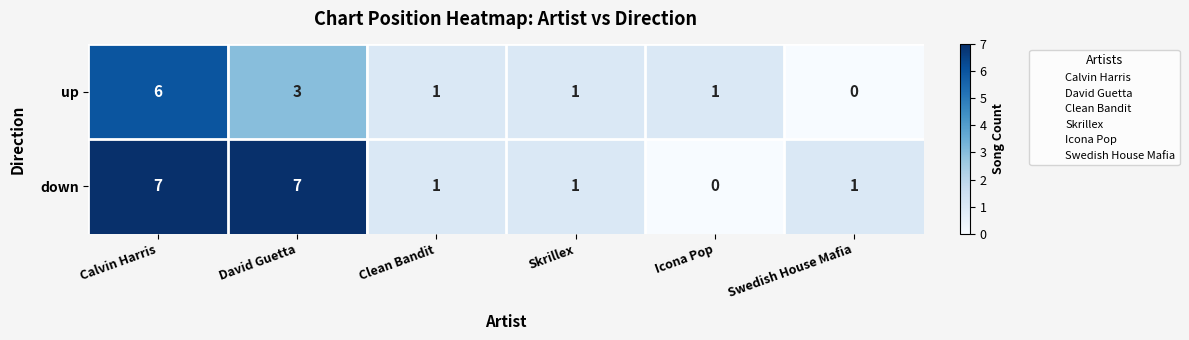

Reading right to left, extract all data points from this chart.

up: 0	1	1	1	3	6
down: 1	0	1	1	7	7